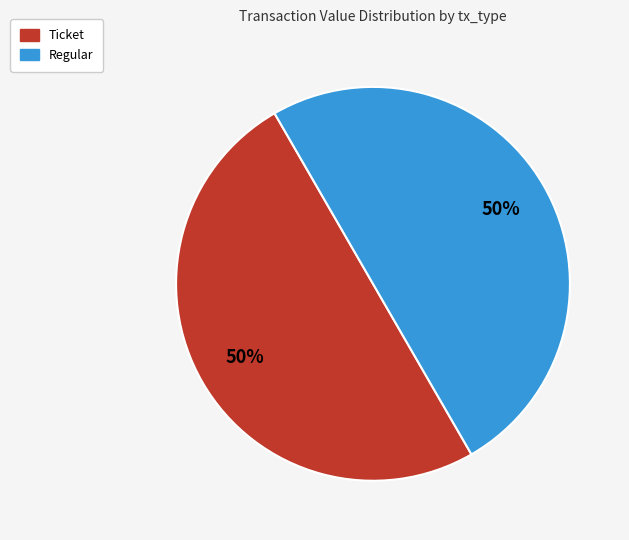

To the nearest percent, what is the average slice percentage?

50%